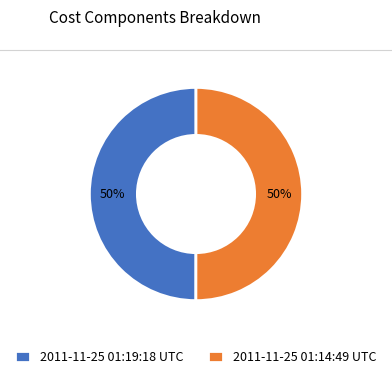

True or false: 2011-11-25 01:19:18 UTC accounts for 50% of the total.

True